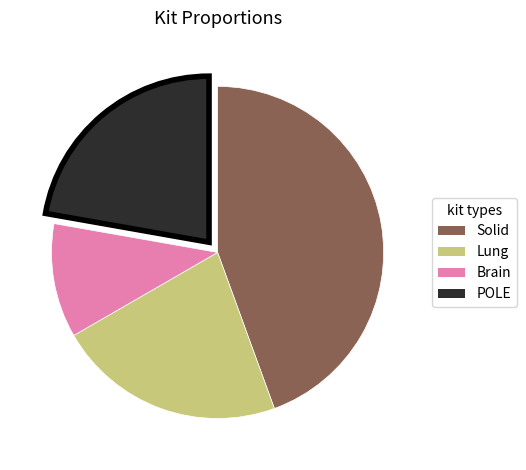

Is the sum of Brain and POLE greater than half?

No